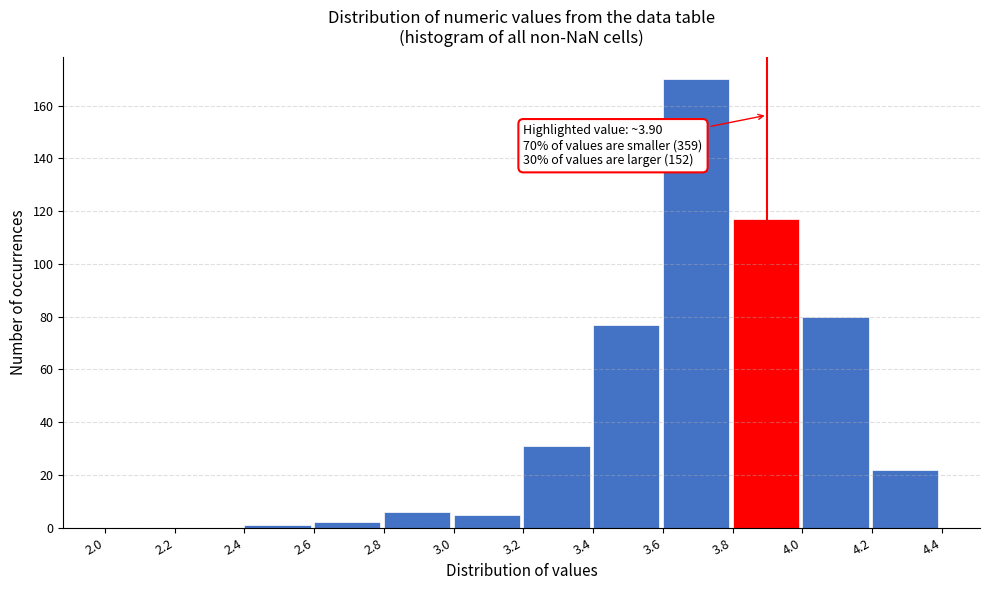

Over which range of the x-axis is the bar tallest?

3.6 to 3.8